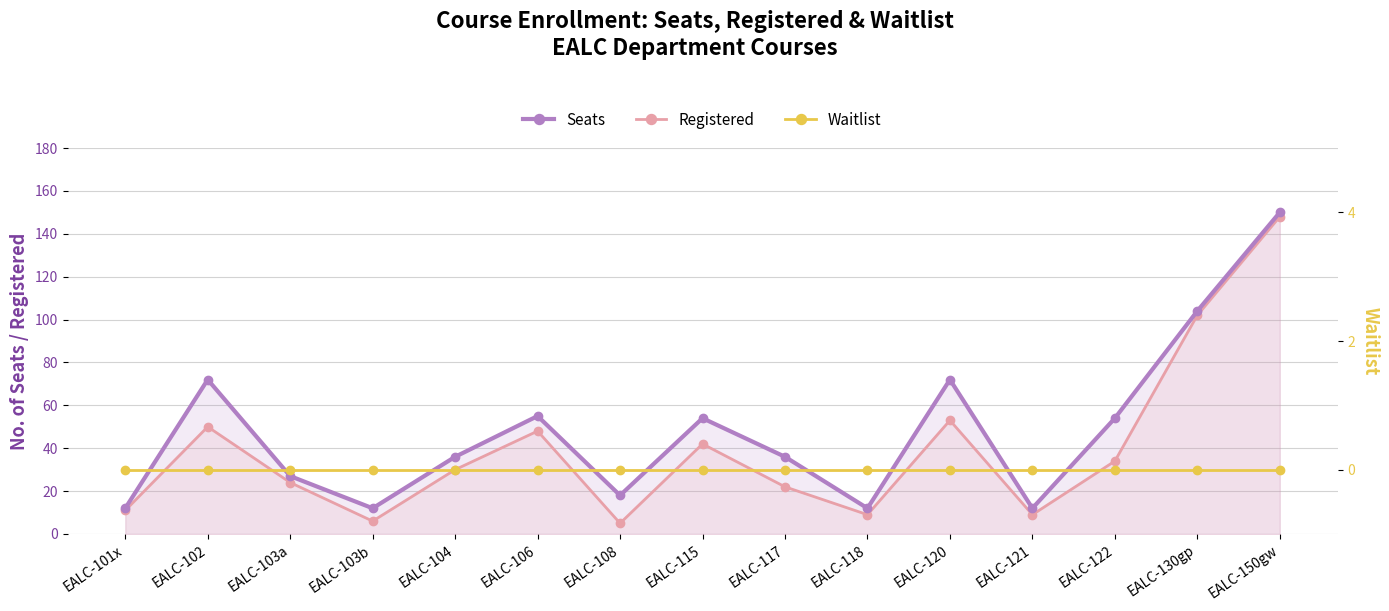

What is the difference between the highest and lowest values at EALC-102?

72